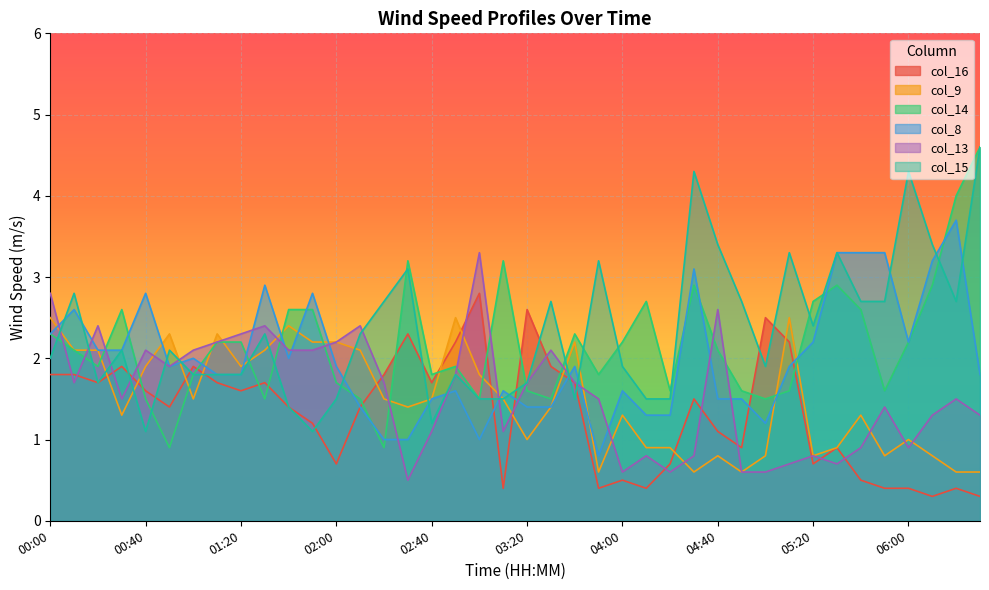

The value of col_8 at 01:40 is 2.7. True or false?

False